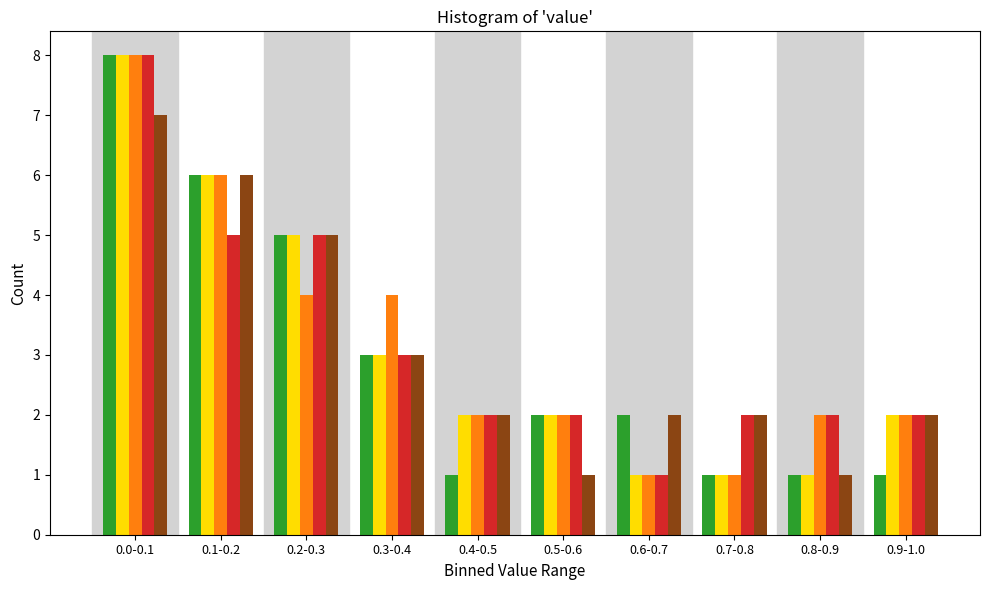

At which category is the sum across all series the highest?

0.0-0.1